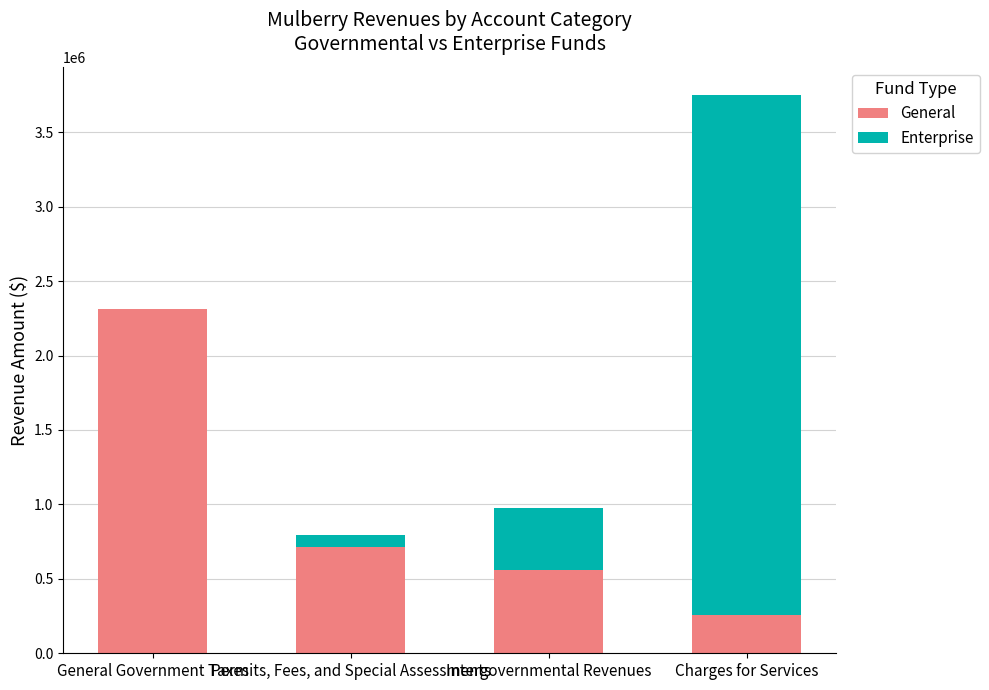

Which category has the highest value in the General series?

General Government Taxes